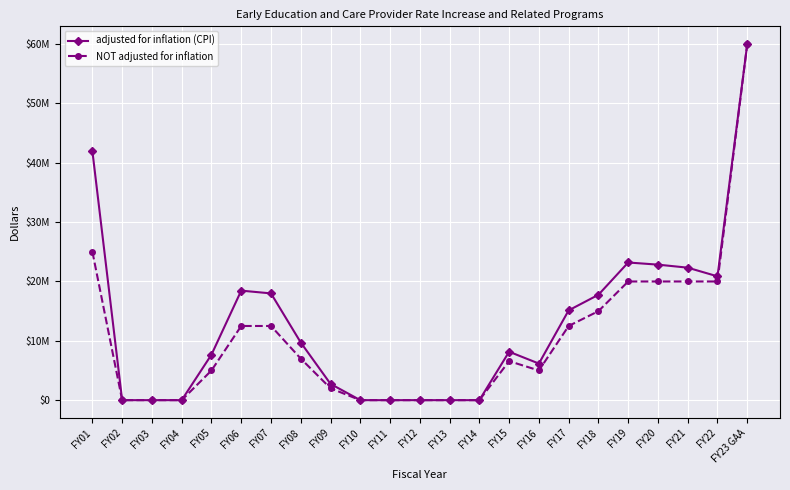

Rank the categories by NOT adjusted for inflation value from lowest to highest.

FY02, FY03, FY04, FY10, FY11, FY12, FY13, FY14, FY09, FY05, FY16, FY15, FY08, FY06, FY07, FY17, FY18, FY19, FY20, FY21, FY22, FY01, FY23 GAA